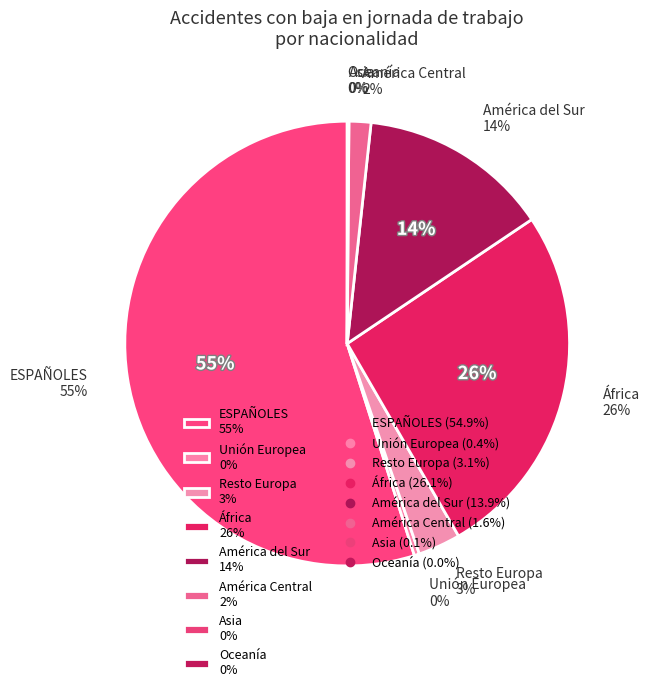

How many slices are in this pie chart?

8